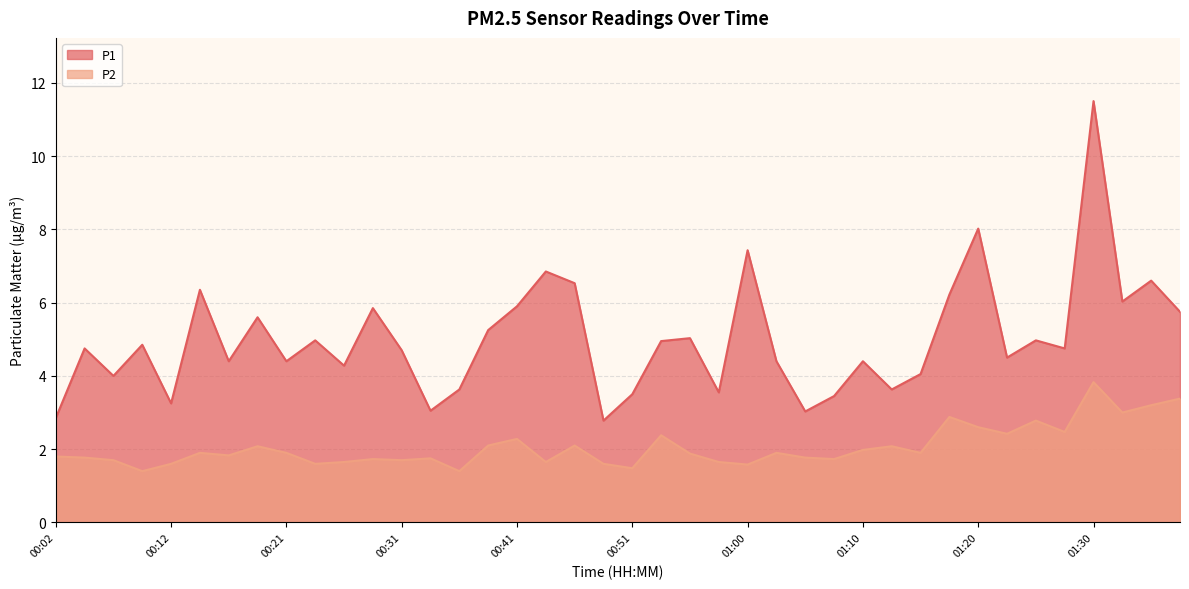

What is the difference between the maximum and second lowest values in the P1 series?

8.7